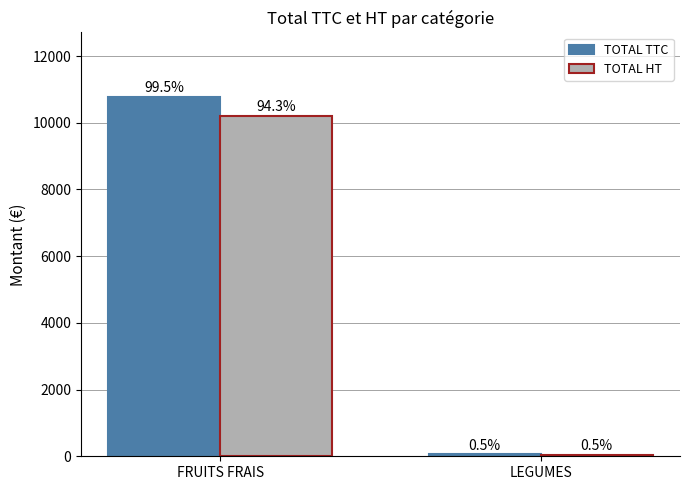

Is it true that TOTAL TTC equals 53.6 at LEGUMES?

True